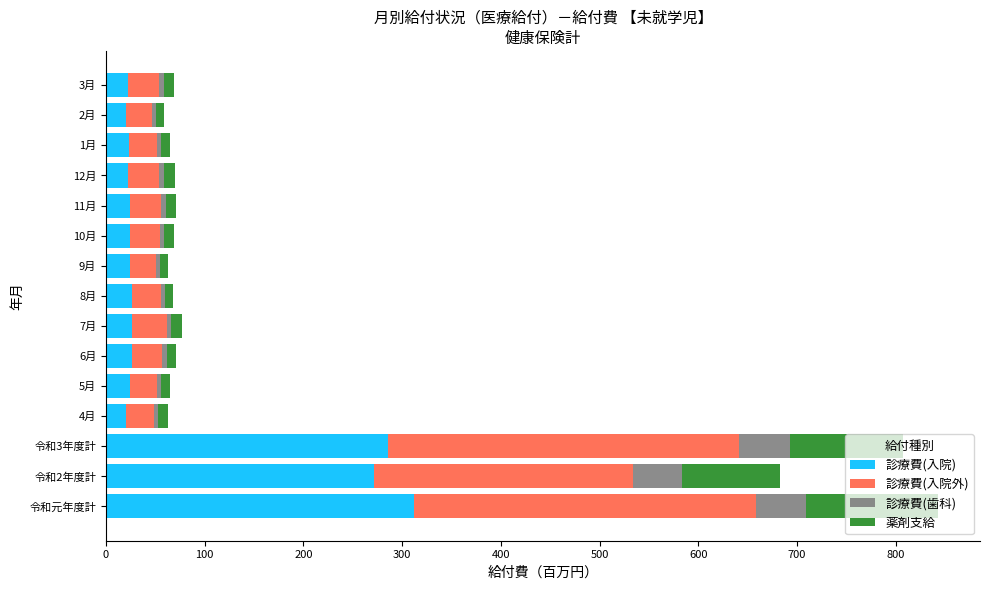

What is the difference between the second highest and minimum values in the 診療費(入院) series?

265.5